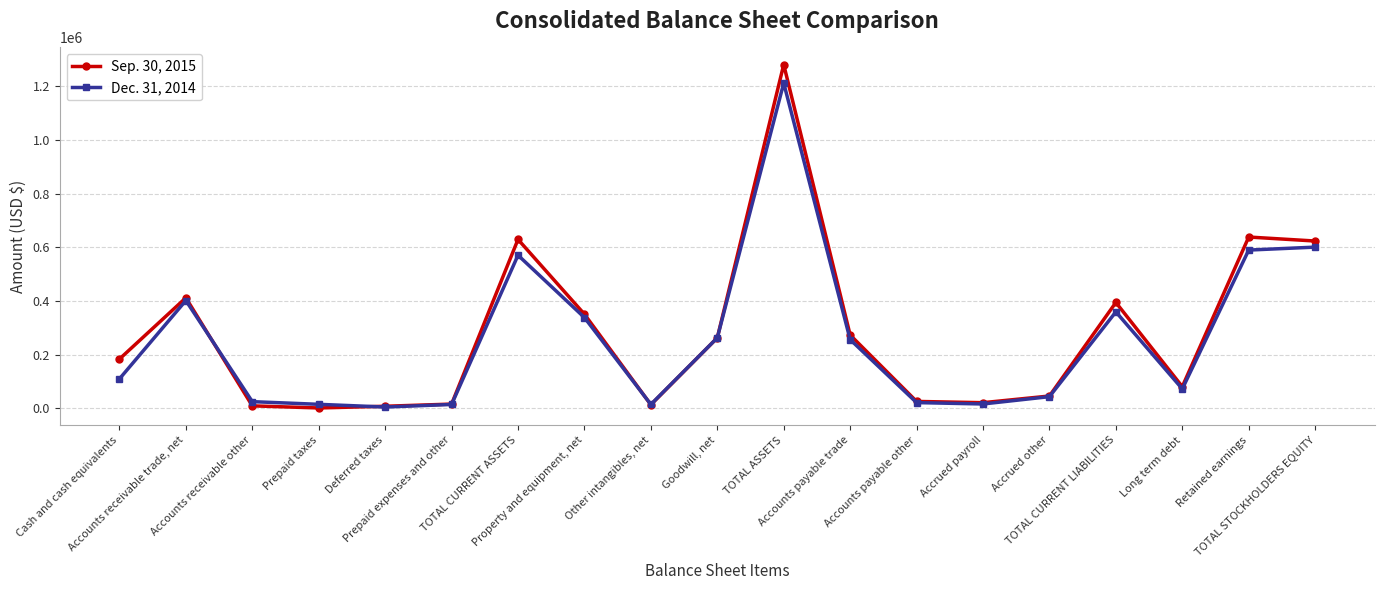

True or false: Dec. 31, 2014 has more than 0 interior local peaks.

True